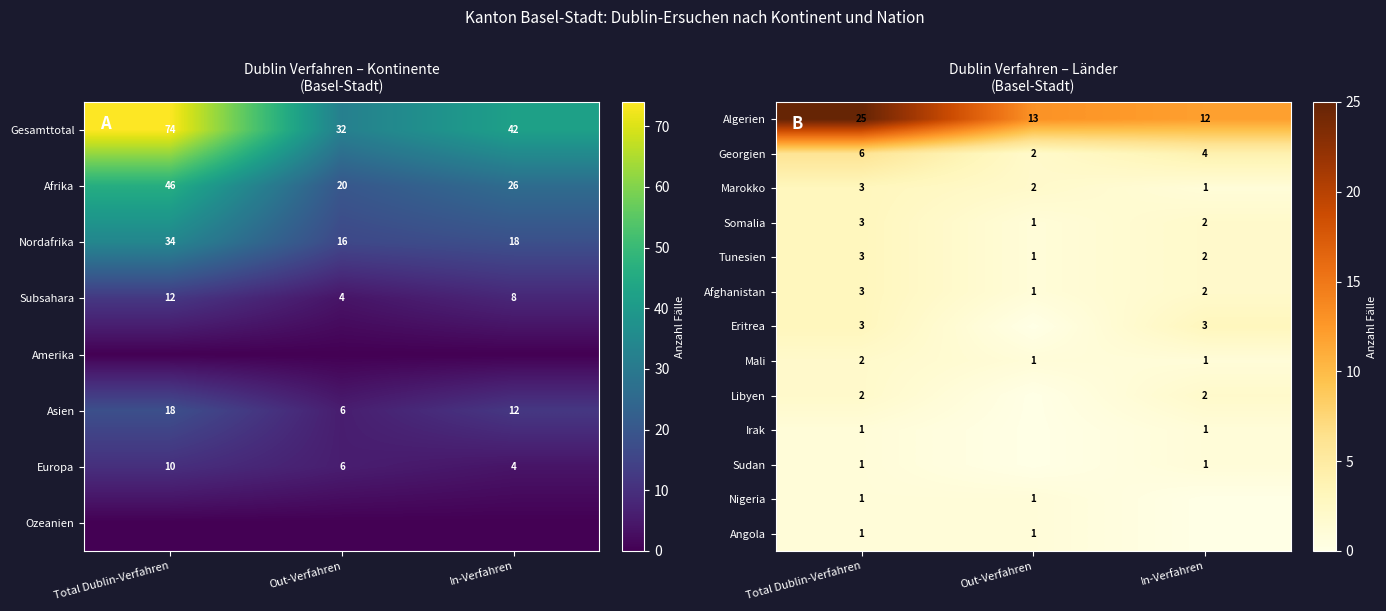

Which category has the highest value in the Georgien series?

Total Dublin-Verfahren